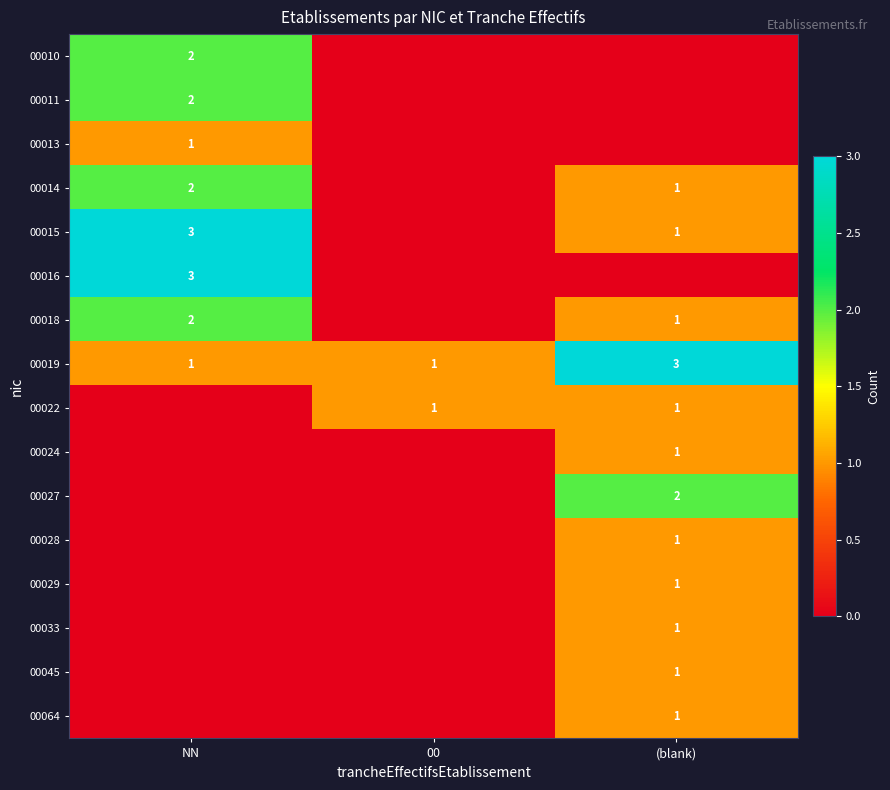

The value of 00016 at NN is 2. True or false?

False